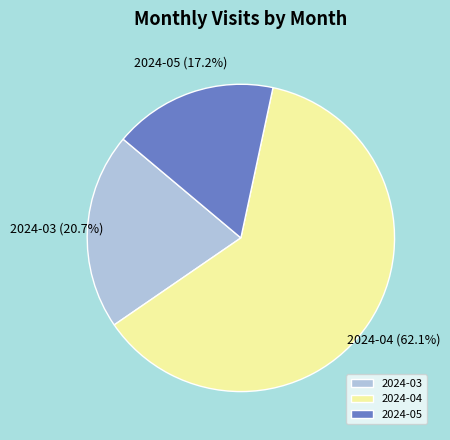

Which category has the biggest portion of the pie?

2024-04